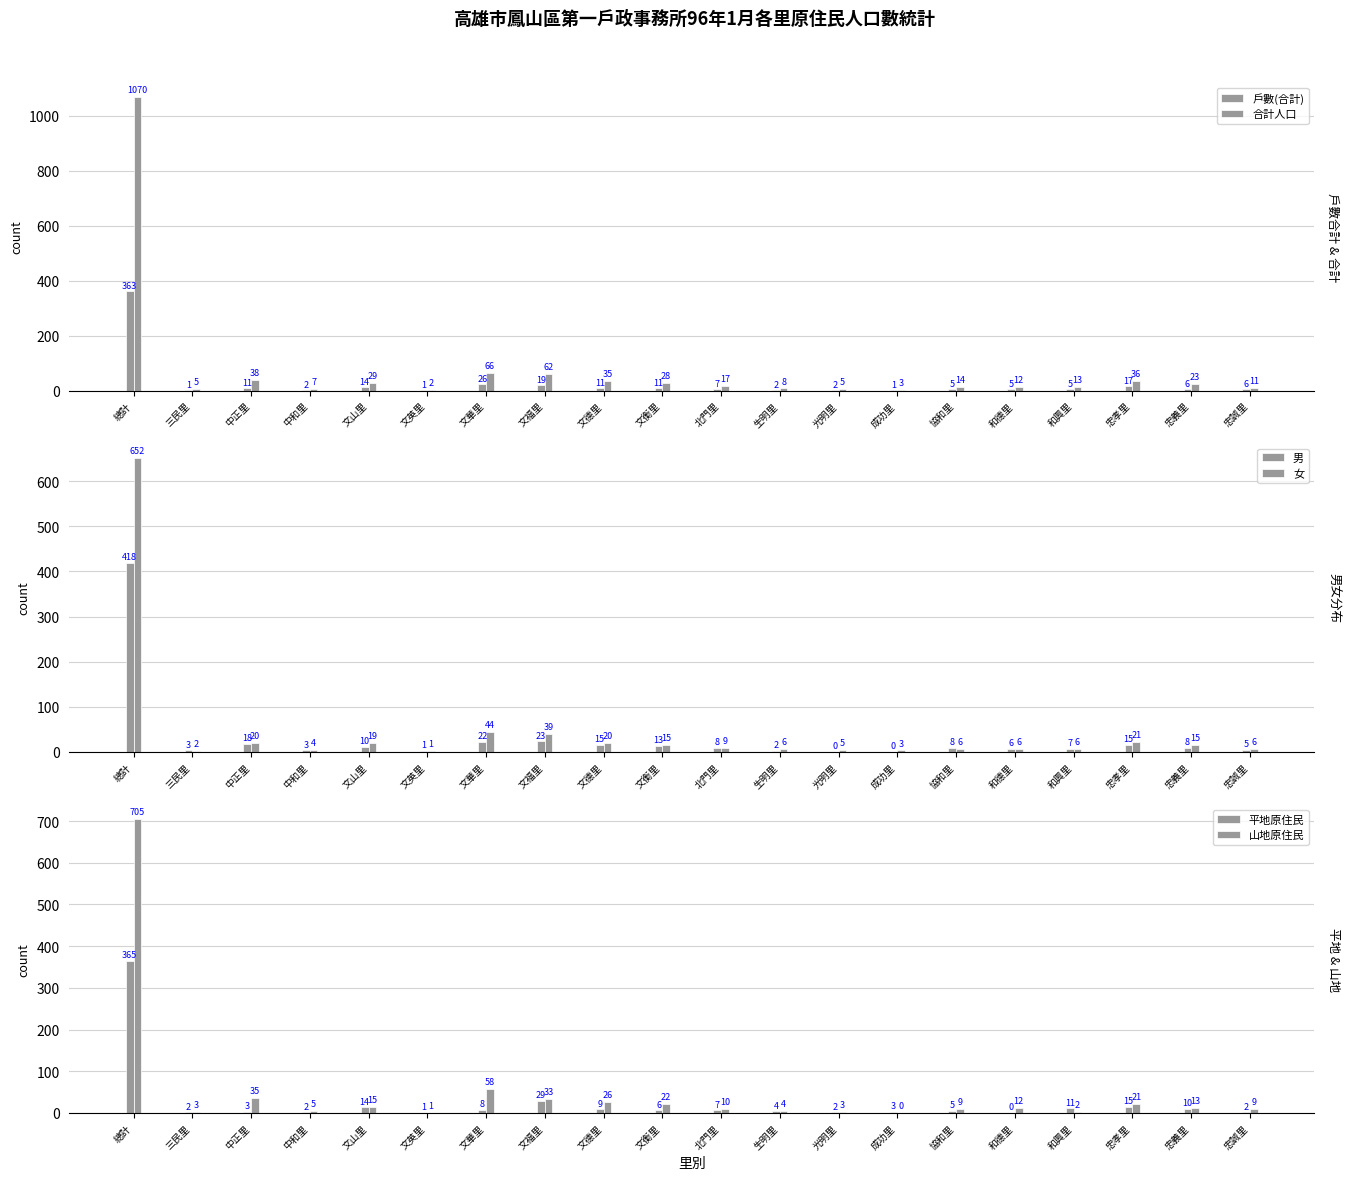

What are all the series names shown in the legend?

戶數(合計), 合計人口, 男, 女, 平地原住民, 山地原住民